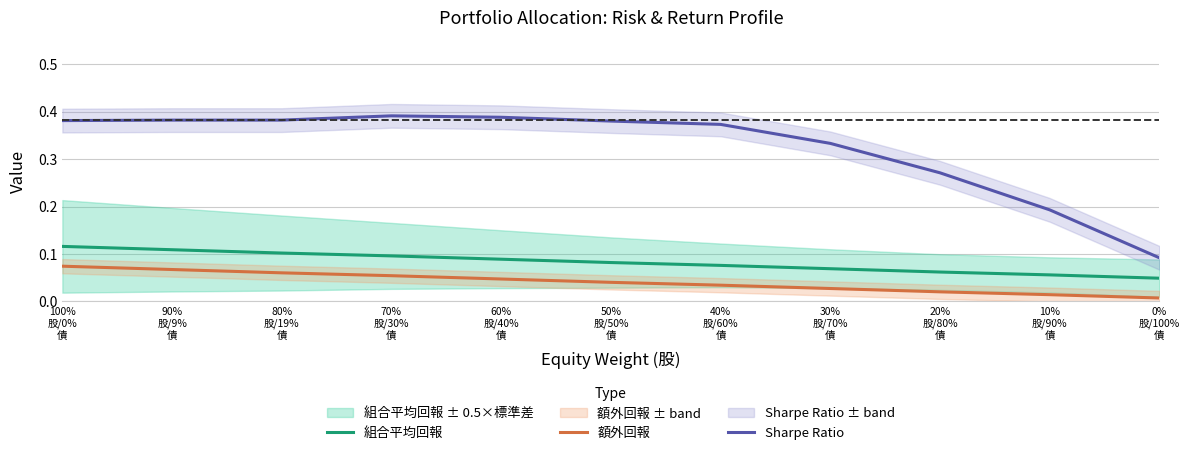

Read the 組合平均回報 value at 80%
股/19%
債.

0.1